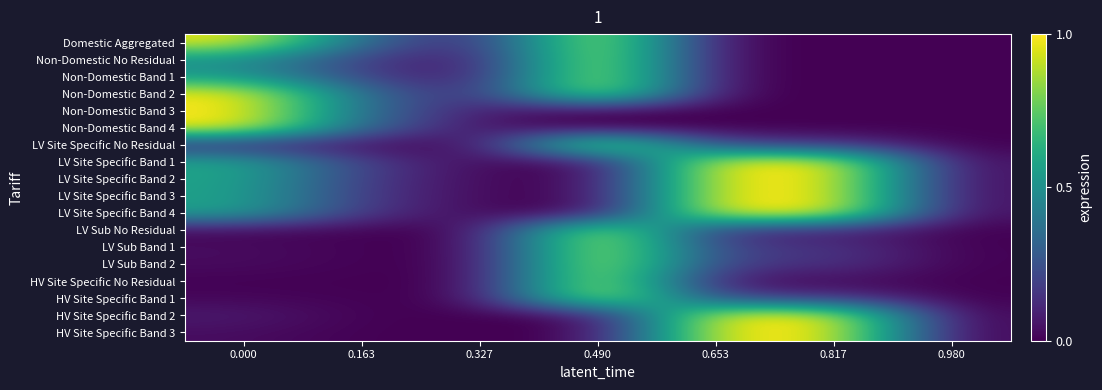

How many data points does each series have?

7